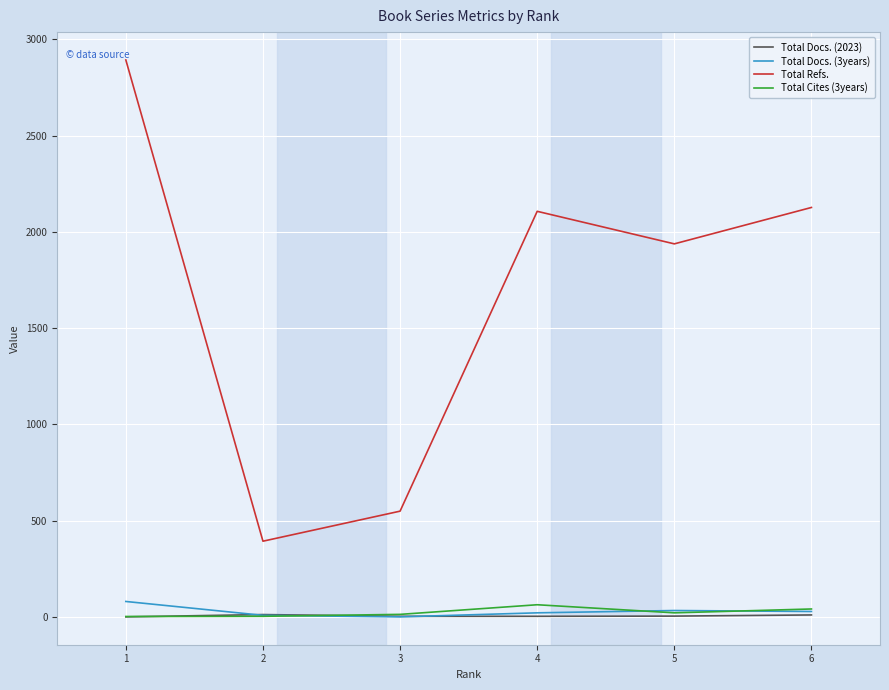

Which series has the largest total across all categories?

Total Refs.